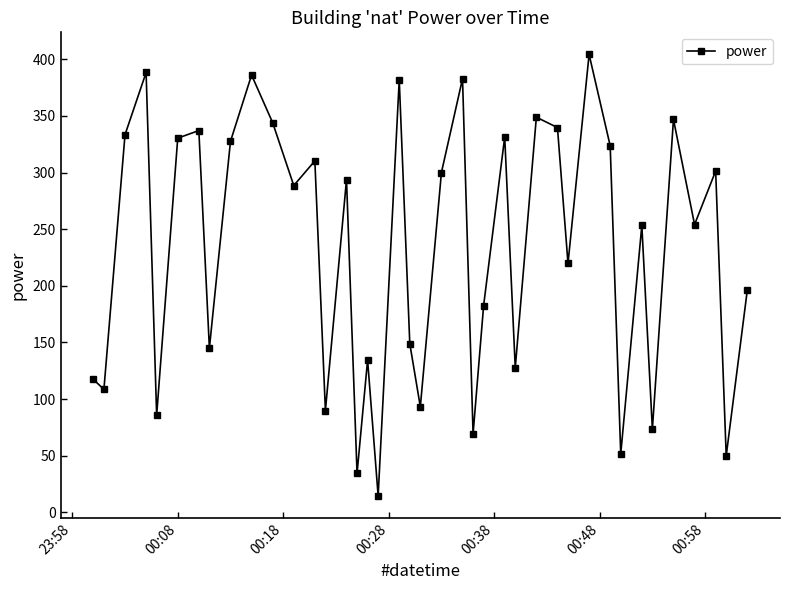

What is the value of the 21st point from the left?

93.2